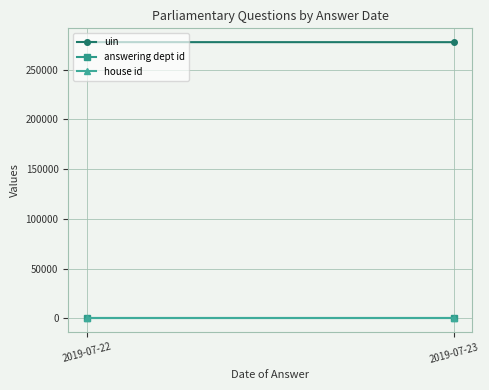

The value of uin at 2019-07-23 is 277790. True or false?

True